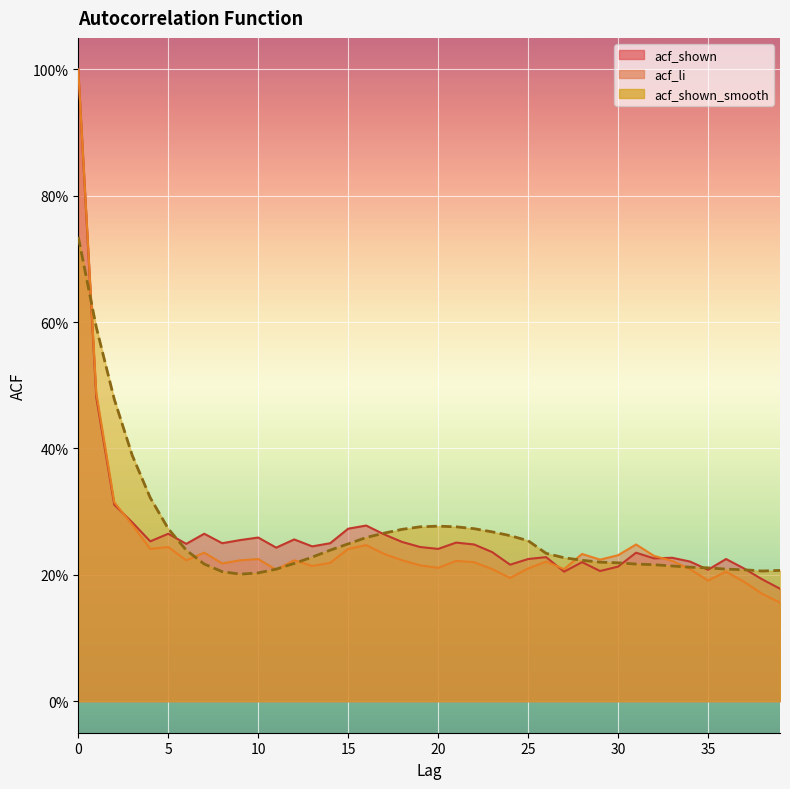

List the labels in order of acf_shown value, largest first.

0, 1, 2, 3, 16, 15, 5, 7, 17, 10, 12, 9, 4, 18, 21, 8, 14, 6, 22, 13, 19, 11, 20, 23, 31, 26, 33, 32, 25, 36, 34, 28, 24, 30, 37, 35, 29, 27, 38, 39